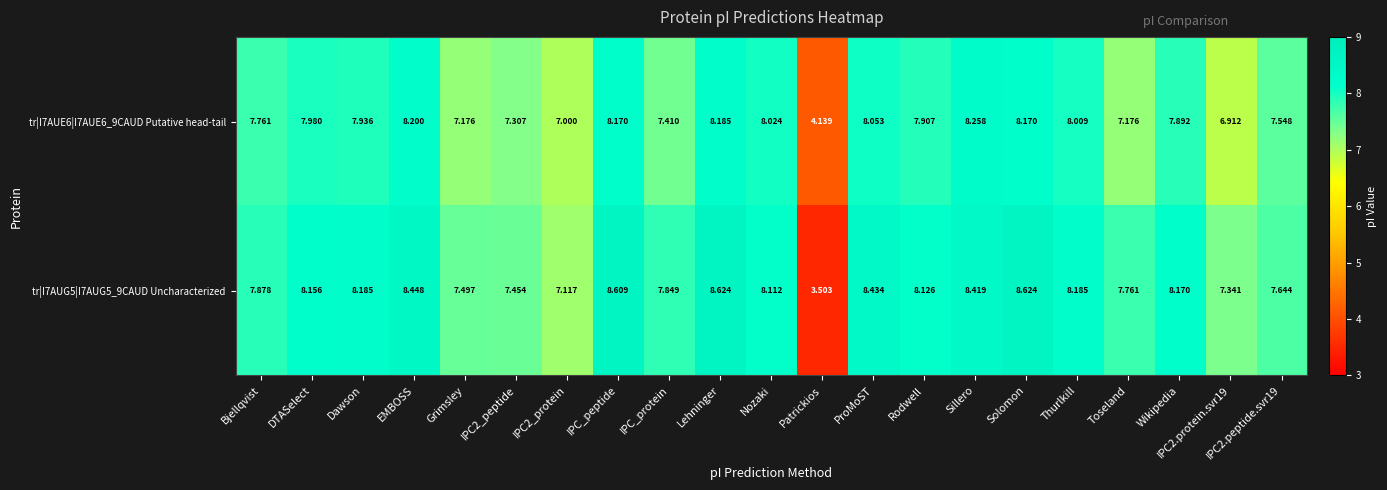

Which series has the largest range (max minus min)?

tr|I7AUG5|I7AUG5_9CAUD Uncharacterized